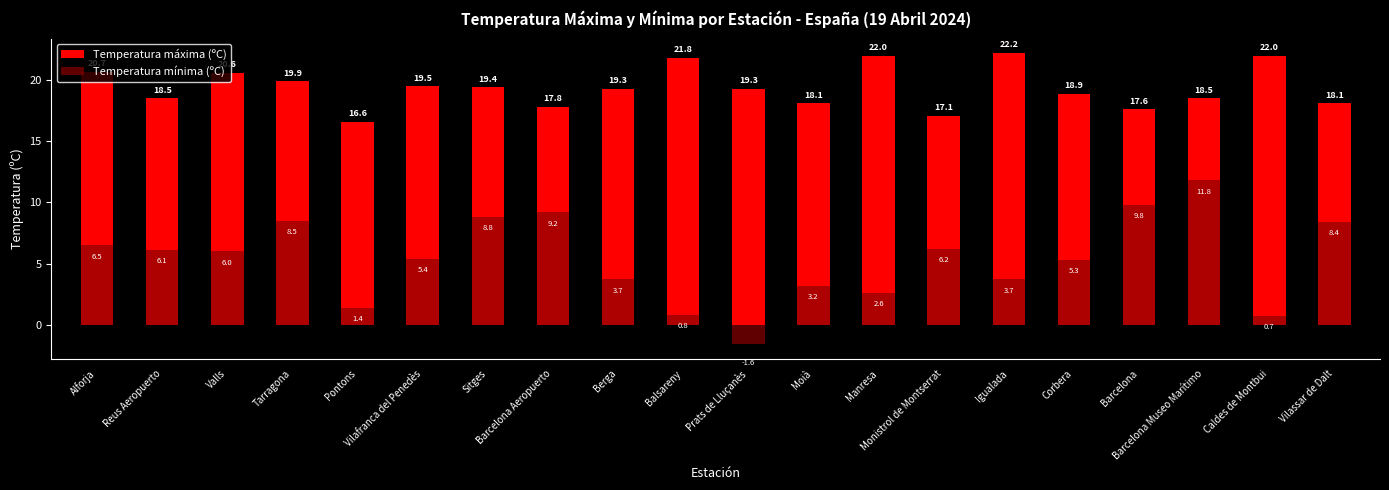

How many positive values does the Temperatura mínima (ºC) series have?

19